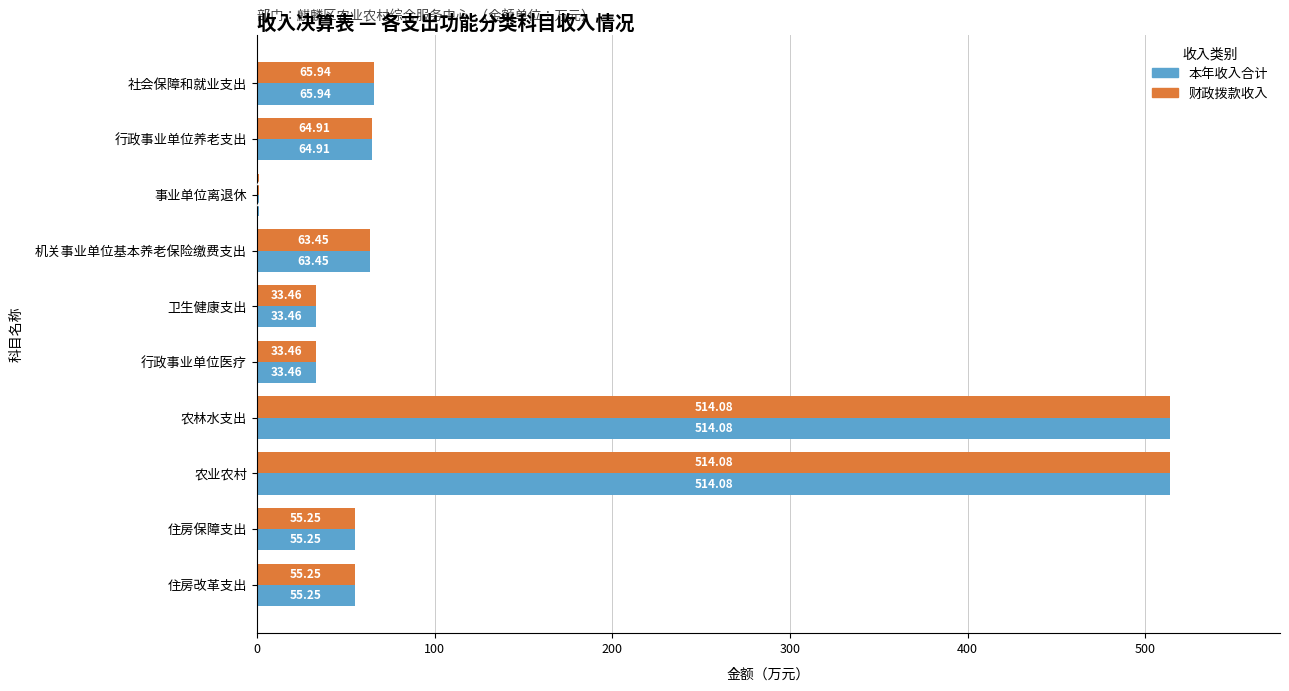

What is the sum of all 财政拨款收入 values?

1401.3